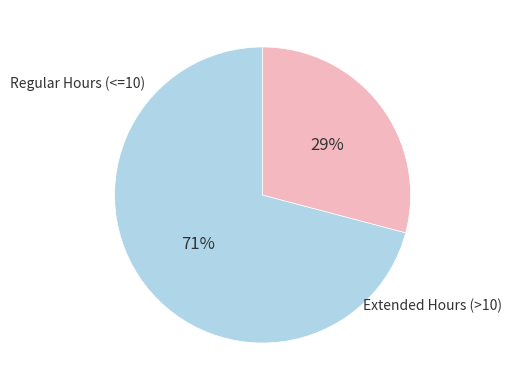

To the nearest percent, what is the difference between the largest and smallest slice percentages?

42%